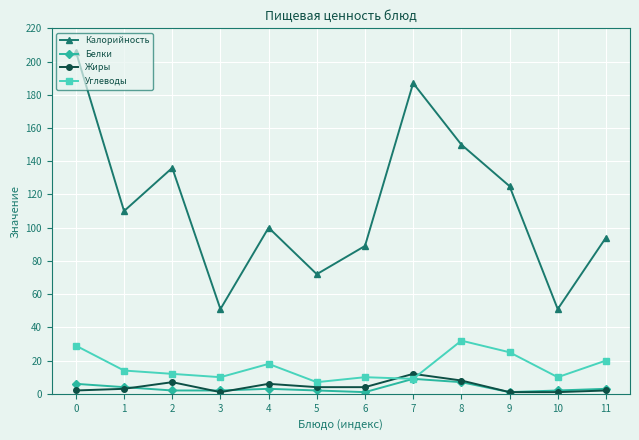

List the series in order of their peak value, highest first.

Калорийность, Углеводы, Жиры, Белки